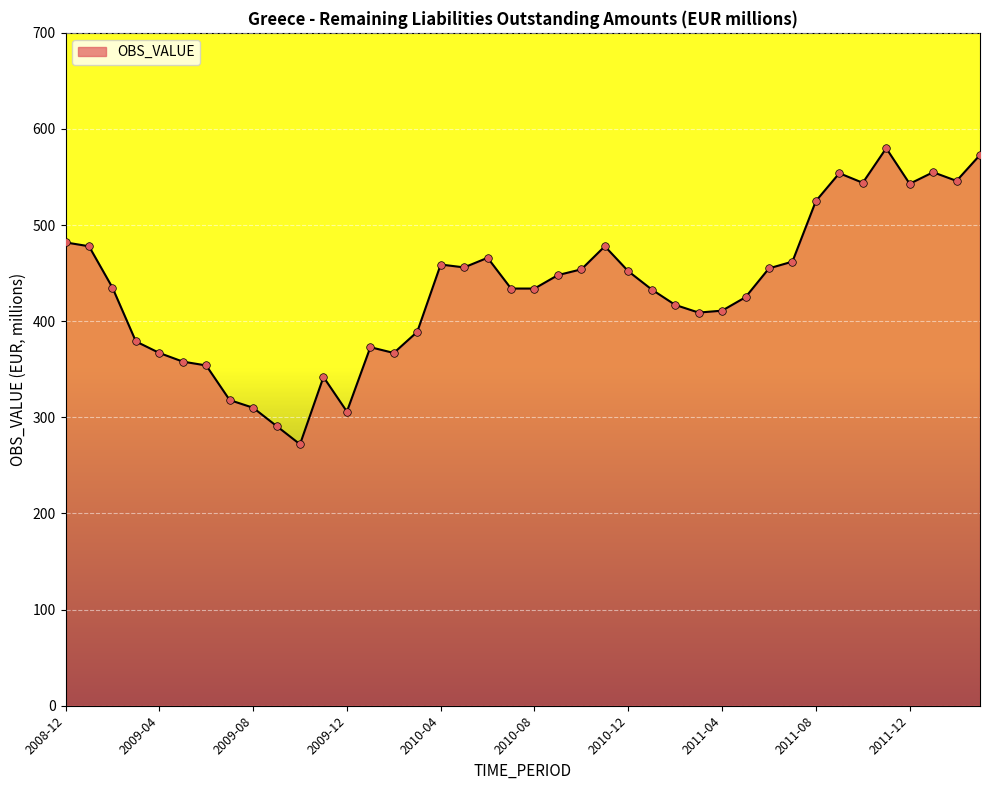

What is the smallest value displayed?

272